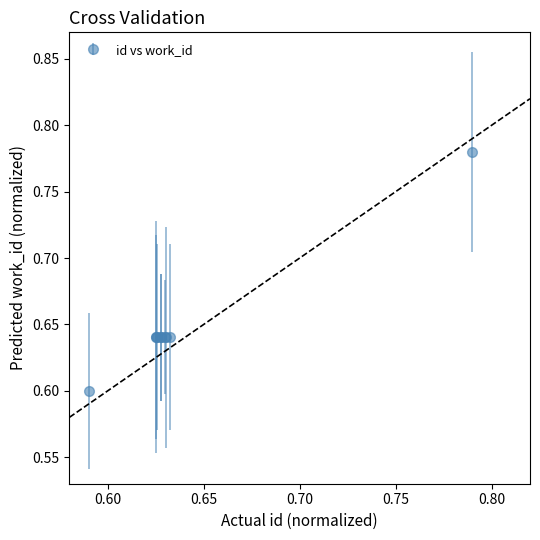

What is the average value?

0.7